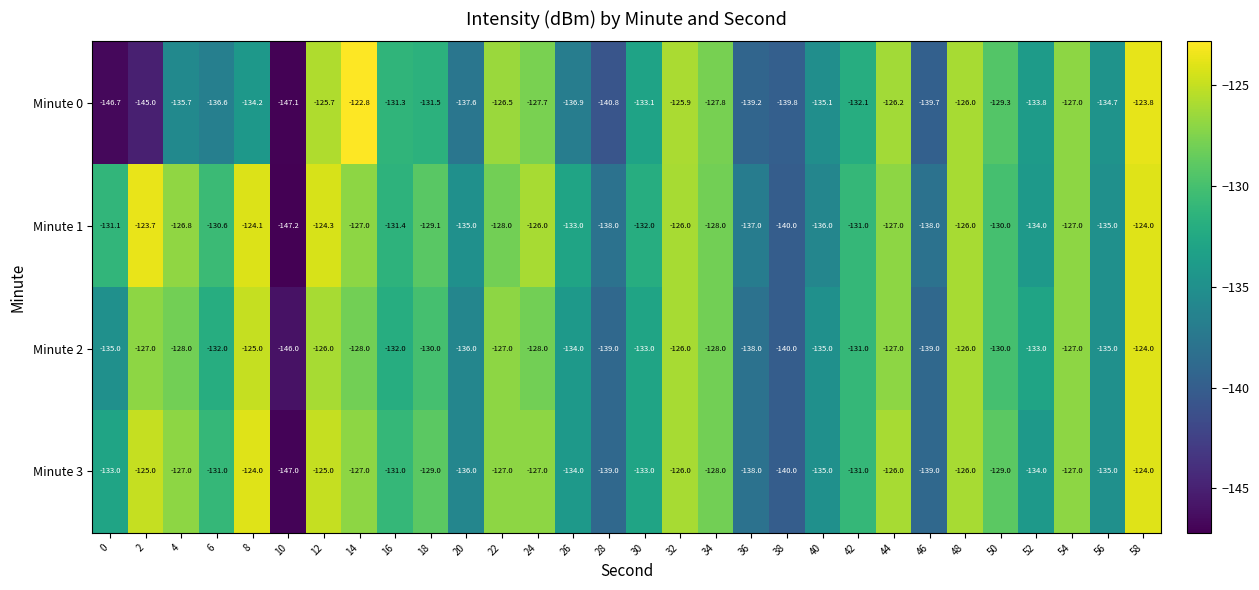

True or false: Minute 0 has a value of -127.7 at 24.

True